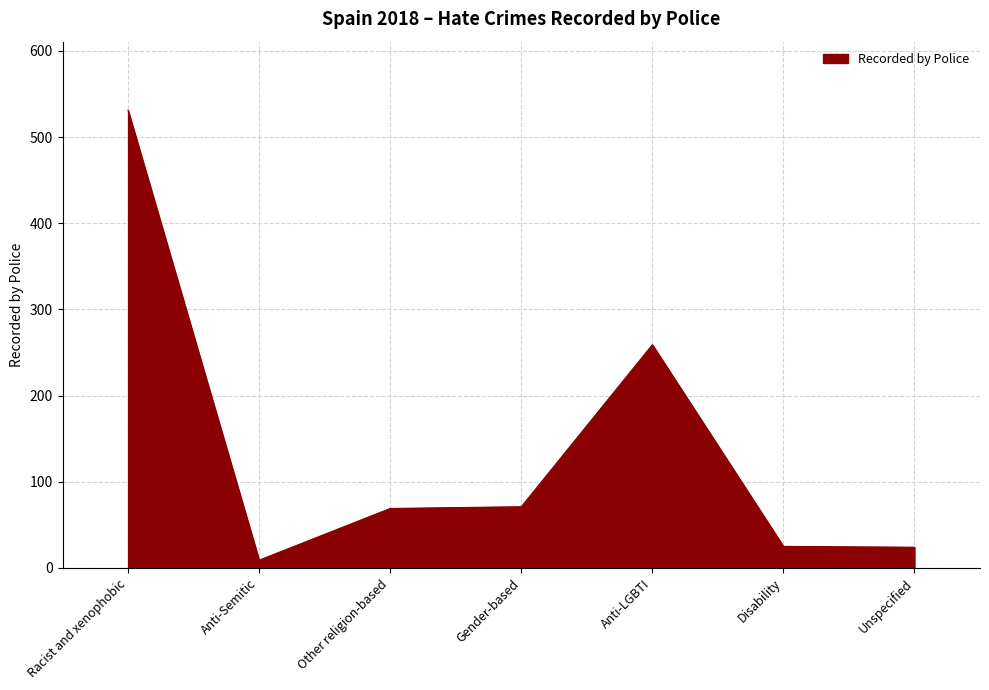

What is the change in value from Racist and xenophobic to Unspecified?

-507